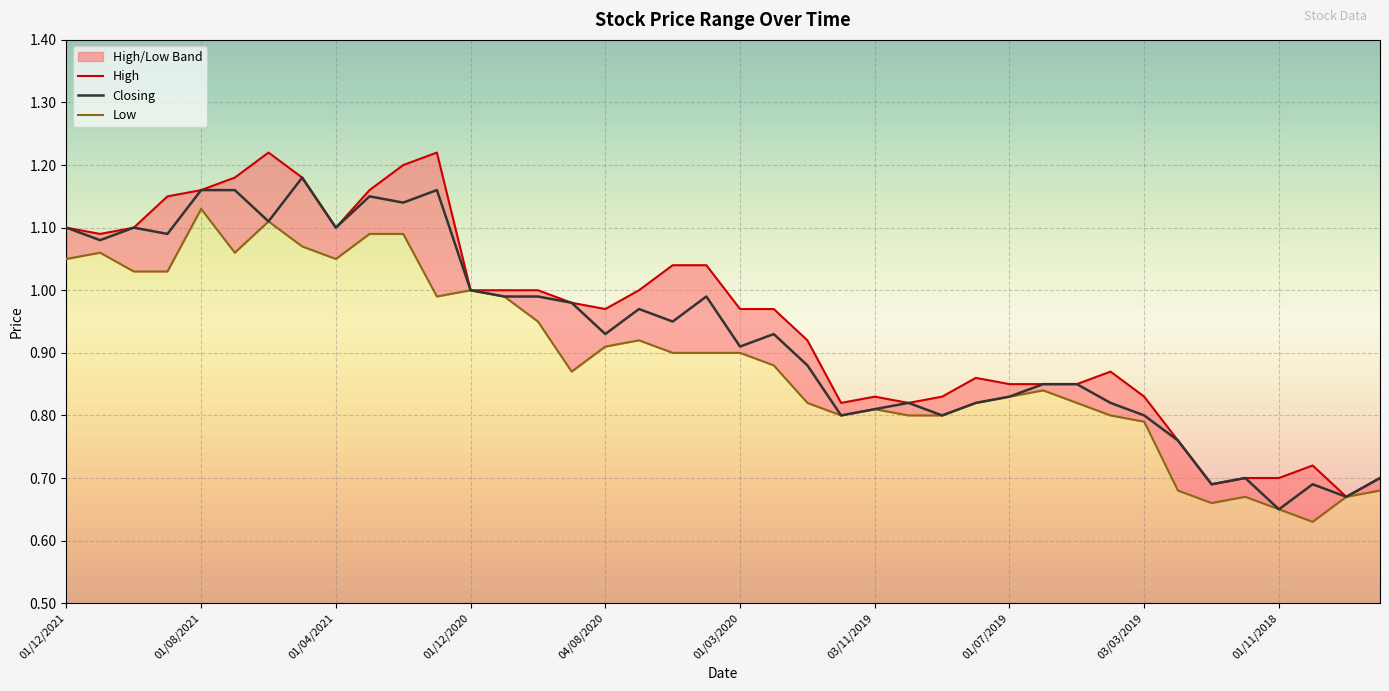

What is the sum of the Closing values at 02/02/2020 and 03/02/2019?

1.7